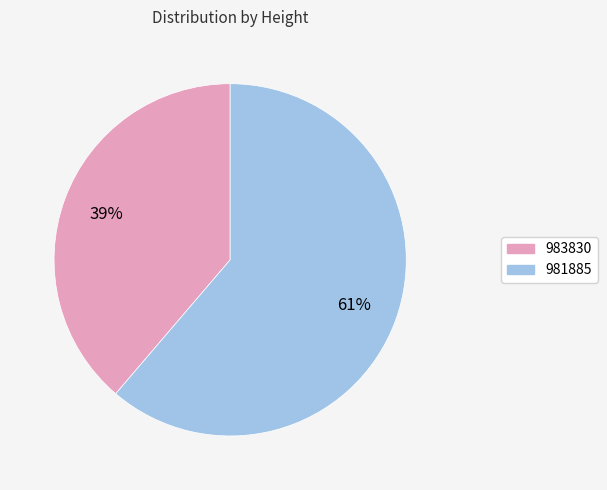

To the nearest percent, what is the combined percentage of 983830 and 981885?

100%